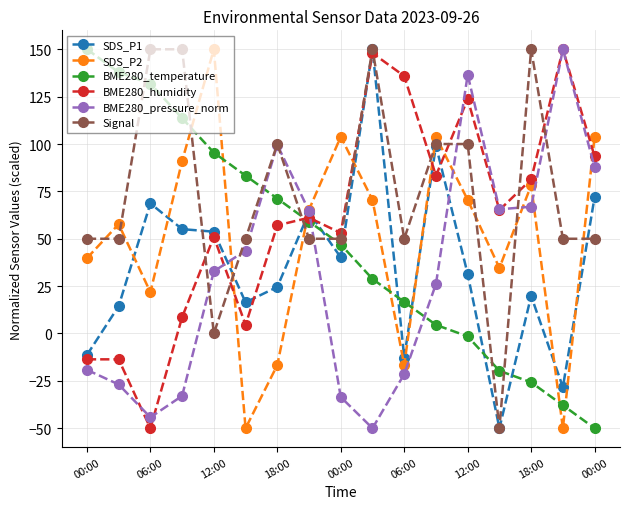

Count the Signal values in the range 50 to 100.

11